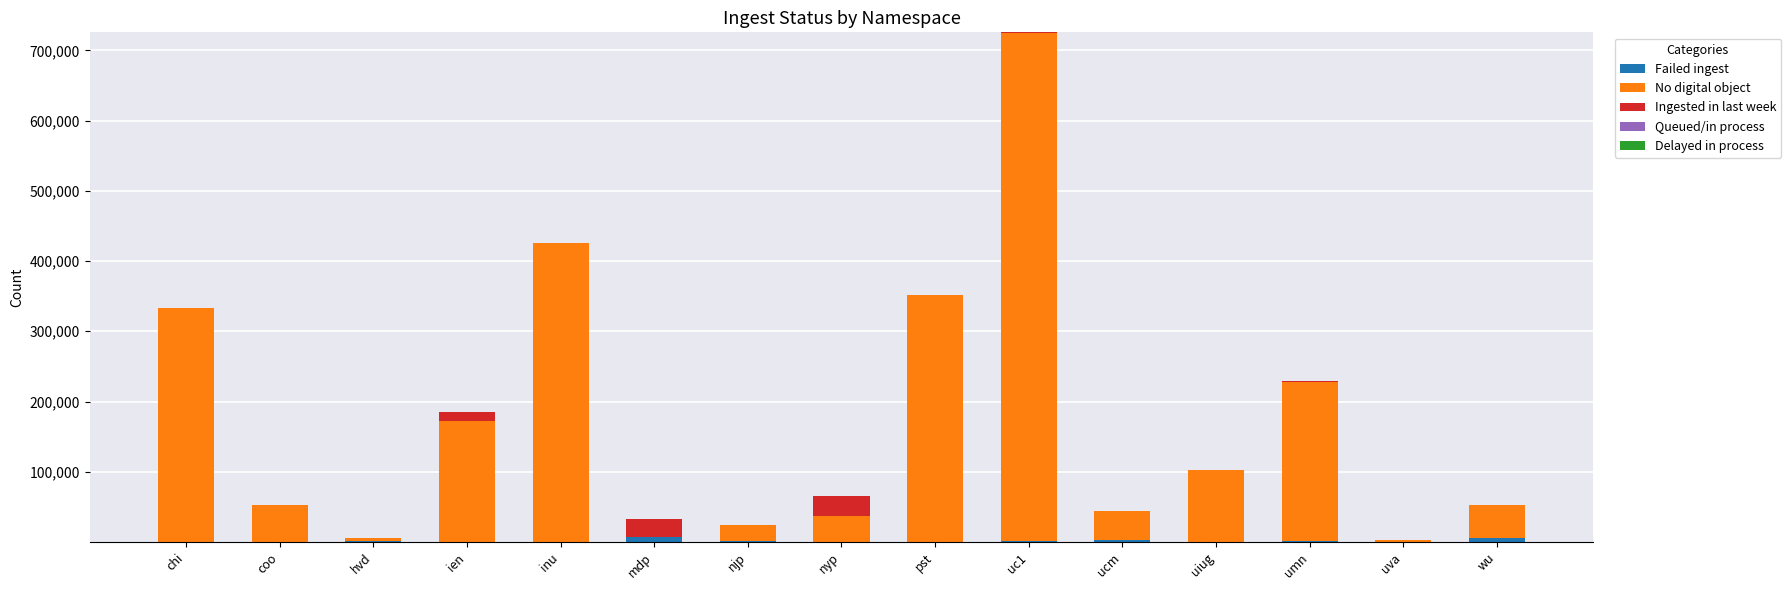

True or false: Failed ingest has a value of 1186 at njp.

True